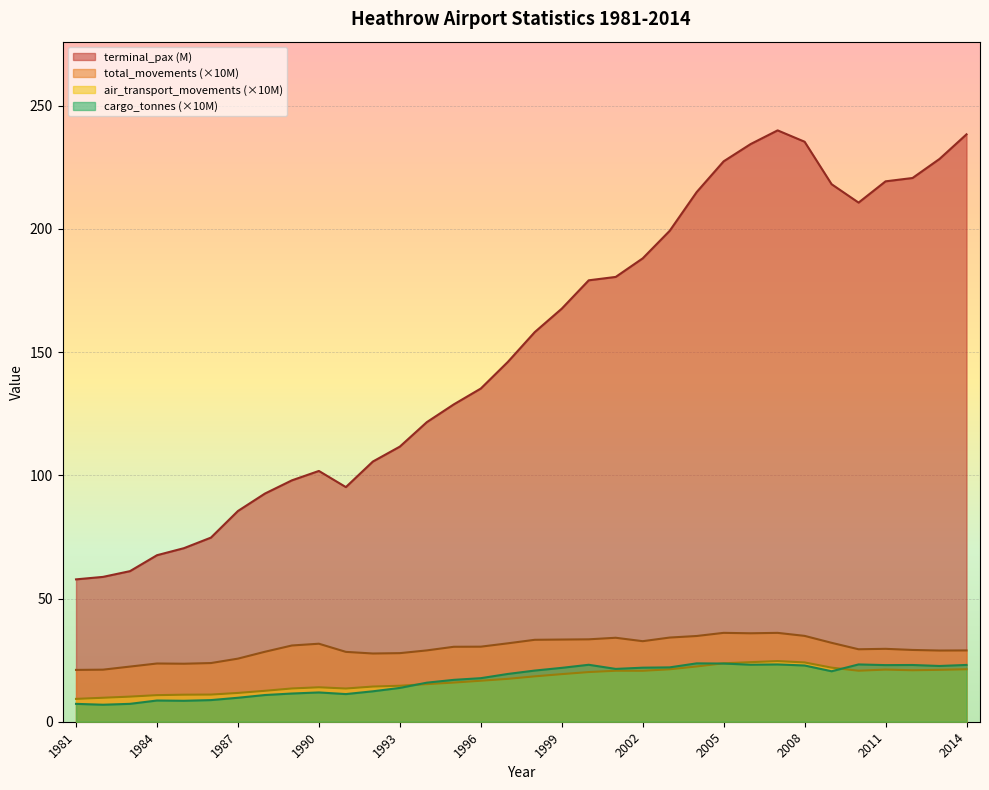

Between 1994 and 2005, which is larger?

2005